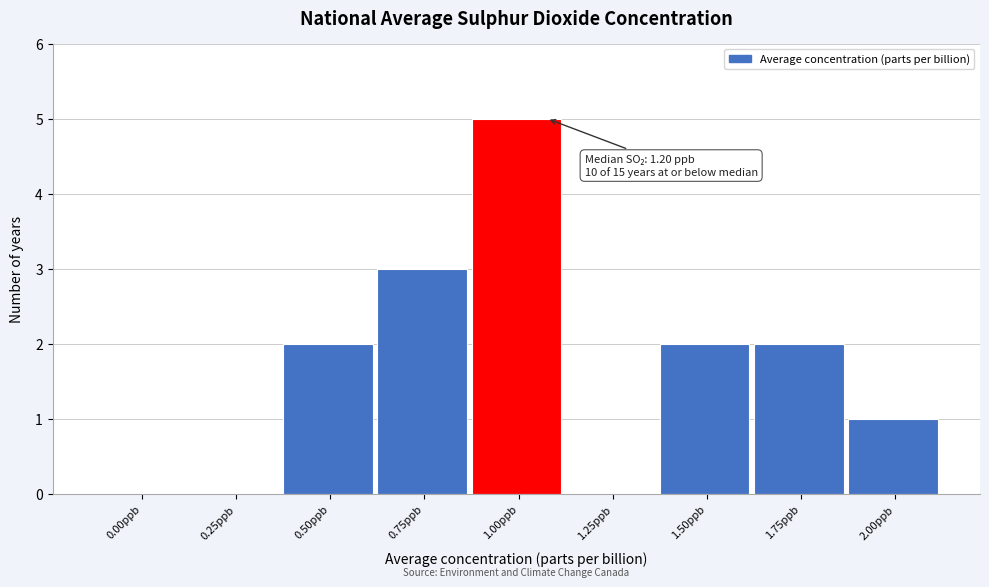

Reading left to right, list all the values displayed in this chart.

0.00ppb=0	0.25ppb=0	0.50ppb=2	0.75ppb=3	1.00ppb=5	1.25ppb=0	1.50ppb=2	1.75ppb=2	2.00ppb=1